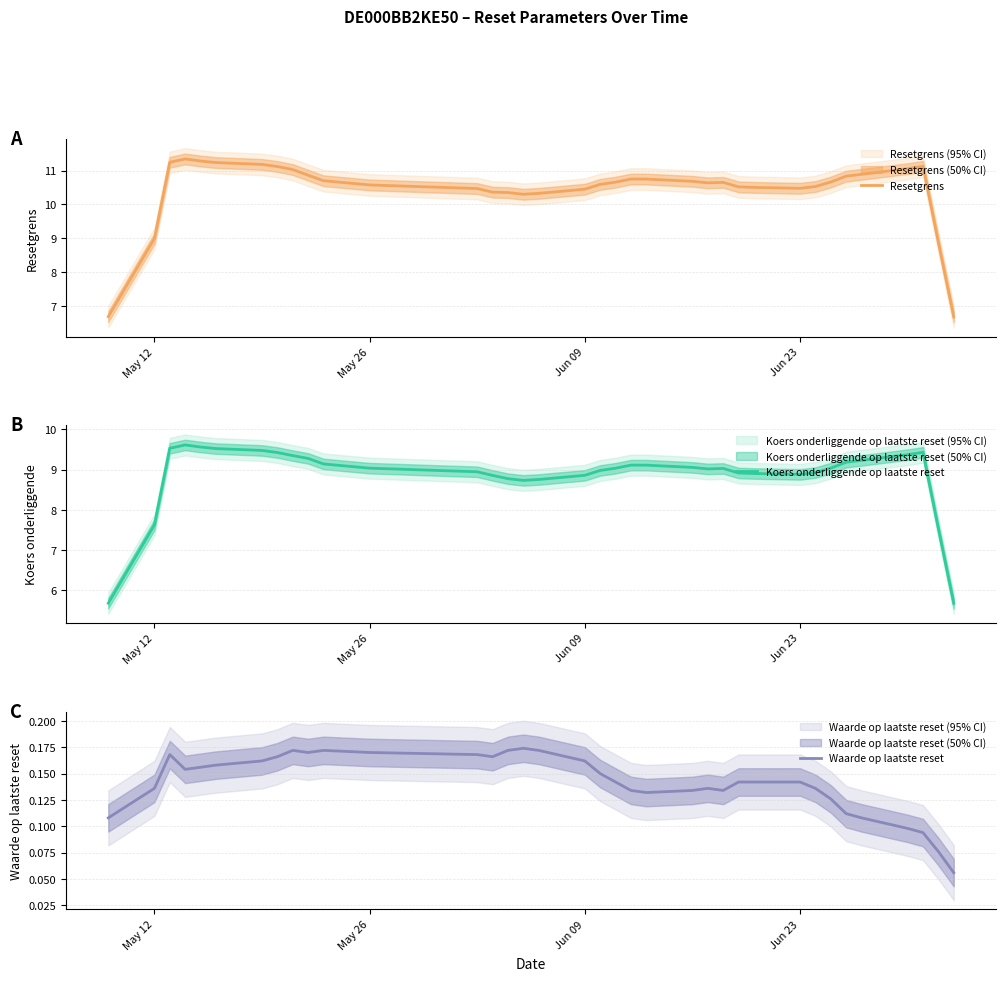

What is the maximum value shown in the chart?

11.3